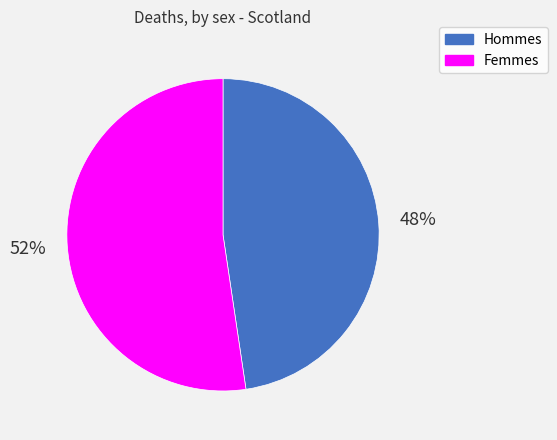

To the nearest percent, what portion does Femmes represent?

52%